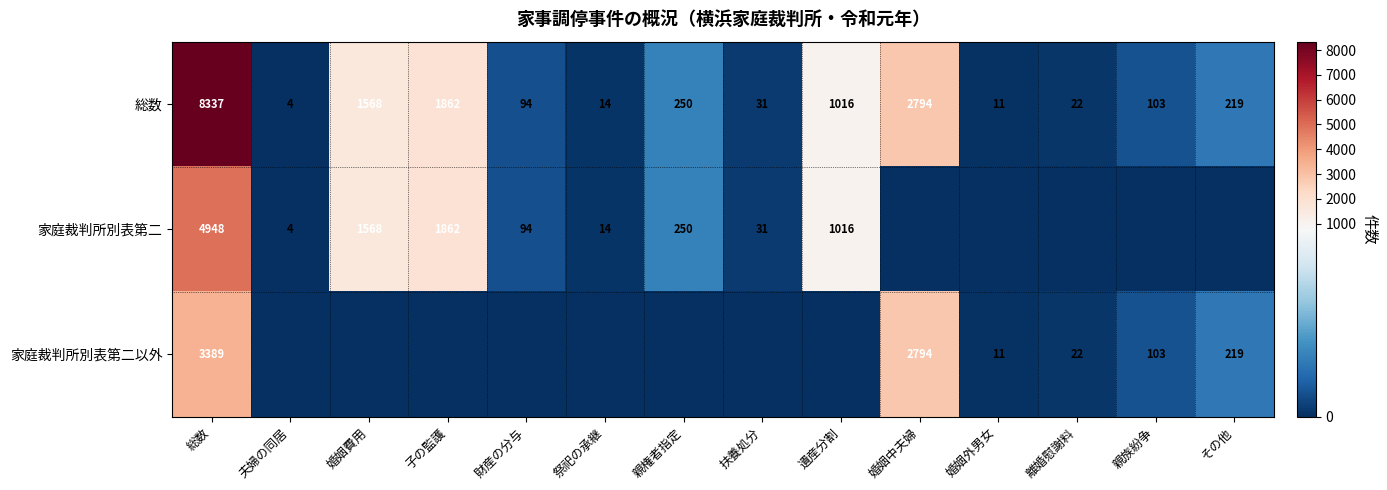

What is the sum of the 家庭裁判所別表第二以外 values at 総数 and 婚姻中夫婦?

6183